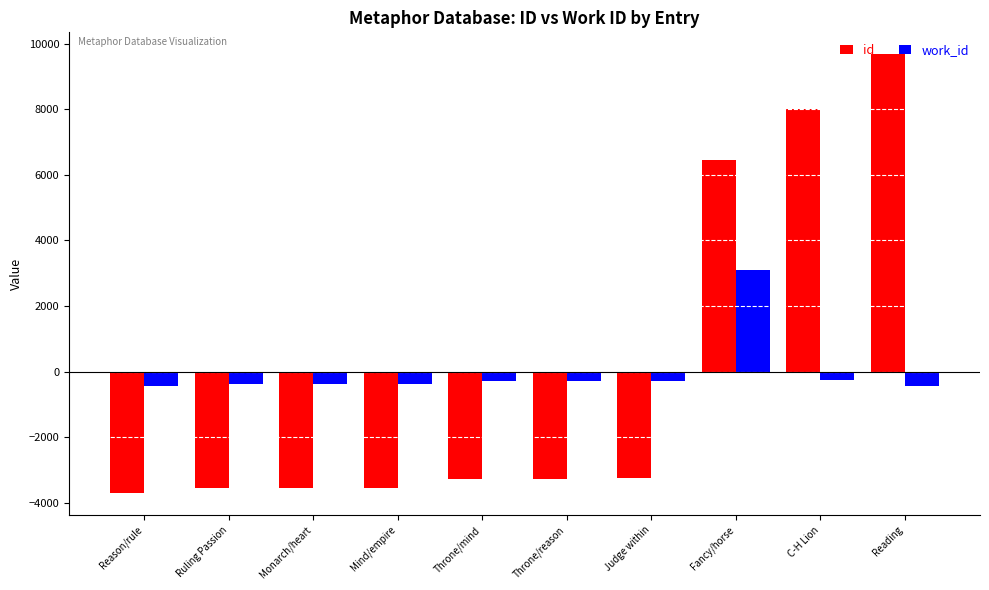

What is the label of the 10th bar from the left?

Reading